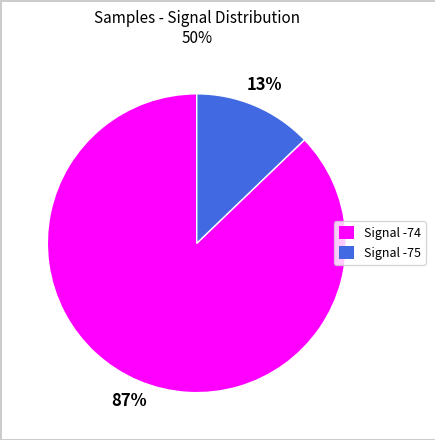

Is there a majority slice in this chart?

Yes